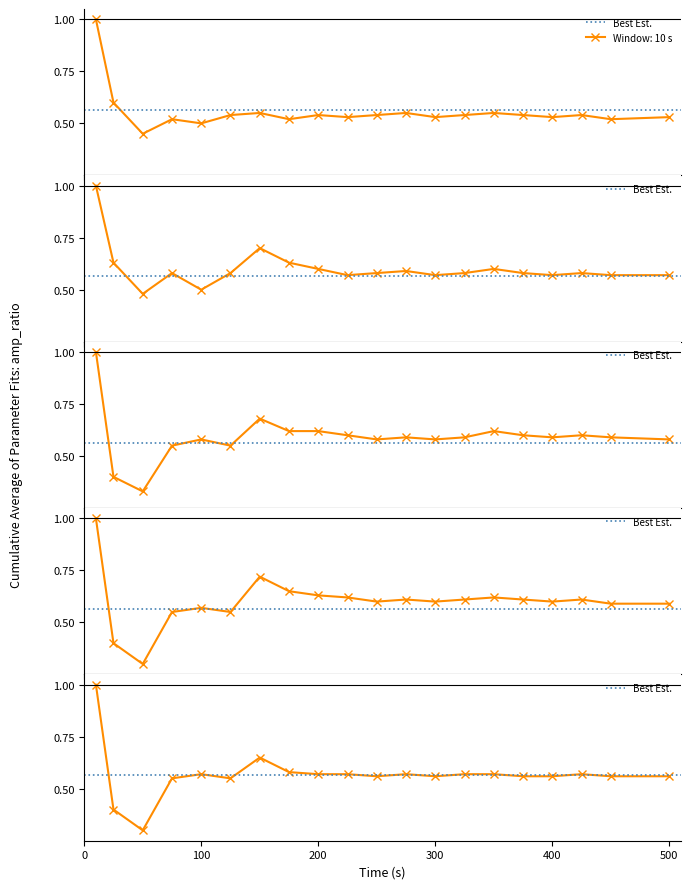

The value of Window: 160 s at 100 is 0.6. True or false?

True